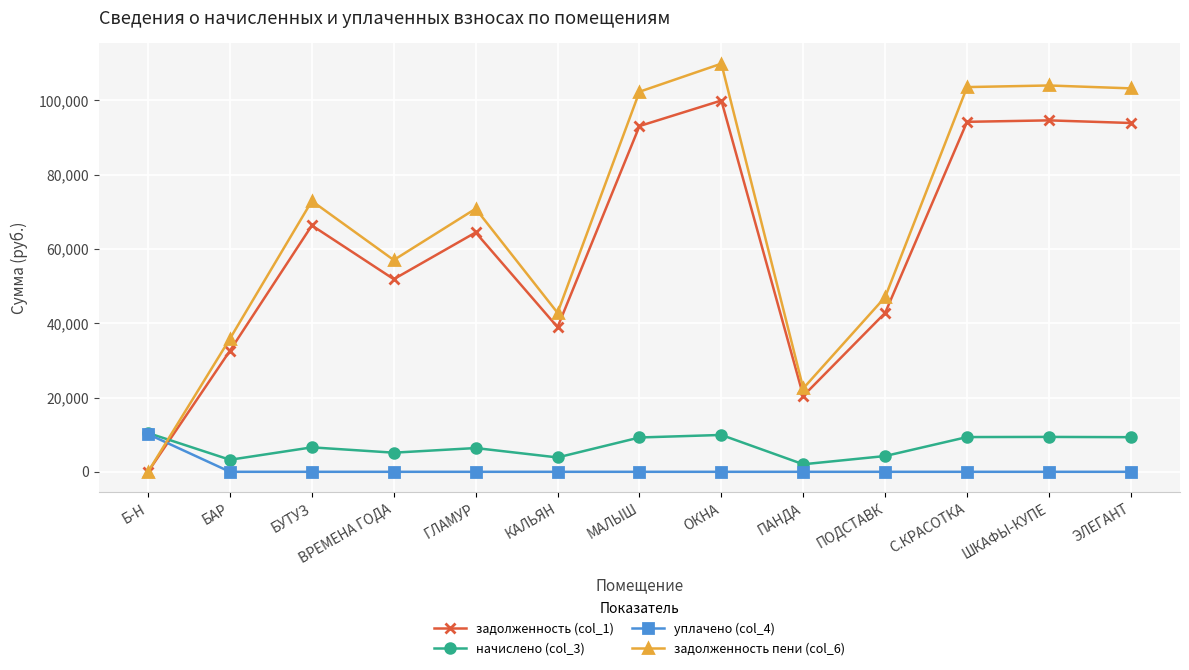

Rank the series at С.КРАСОТКА from lowest to highest value.

уплачено (col_4), начислено (col_3), задолженность (col_1), задолженность пени (col_6)